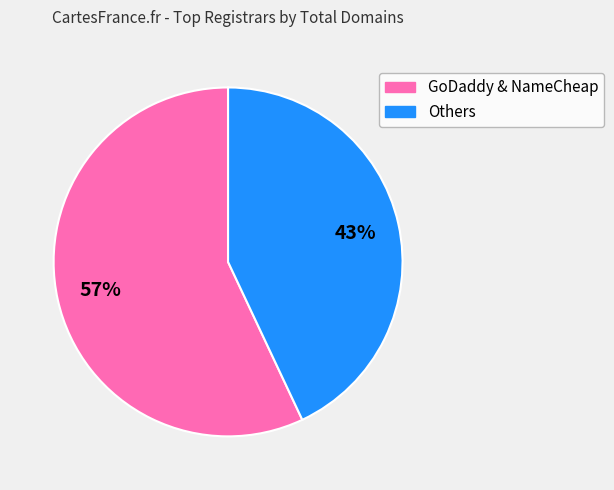

To the nearest percent, what is the average slice percentage?

50%